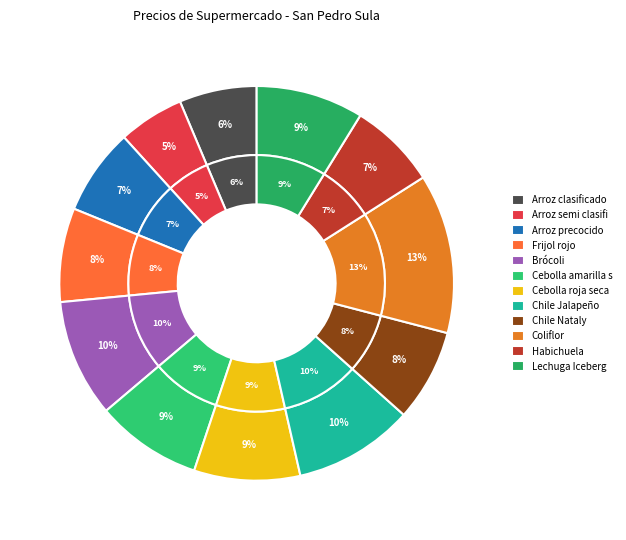

Is there any slice that represents more than half of the pie?

No